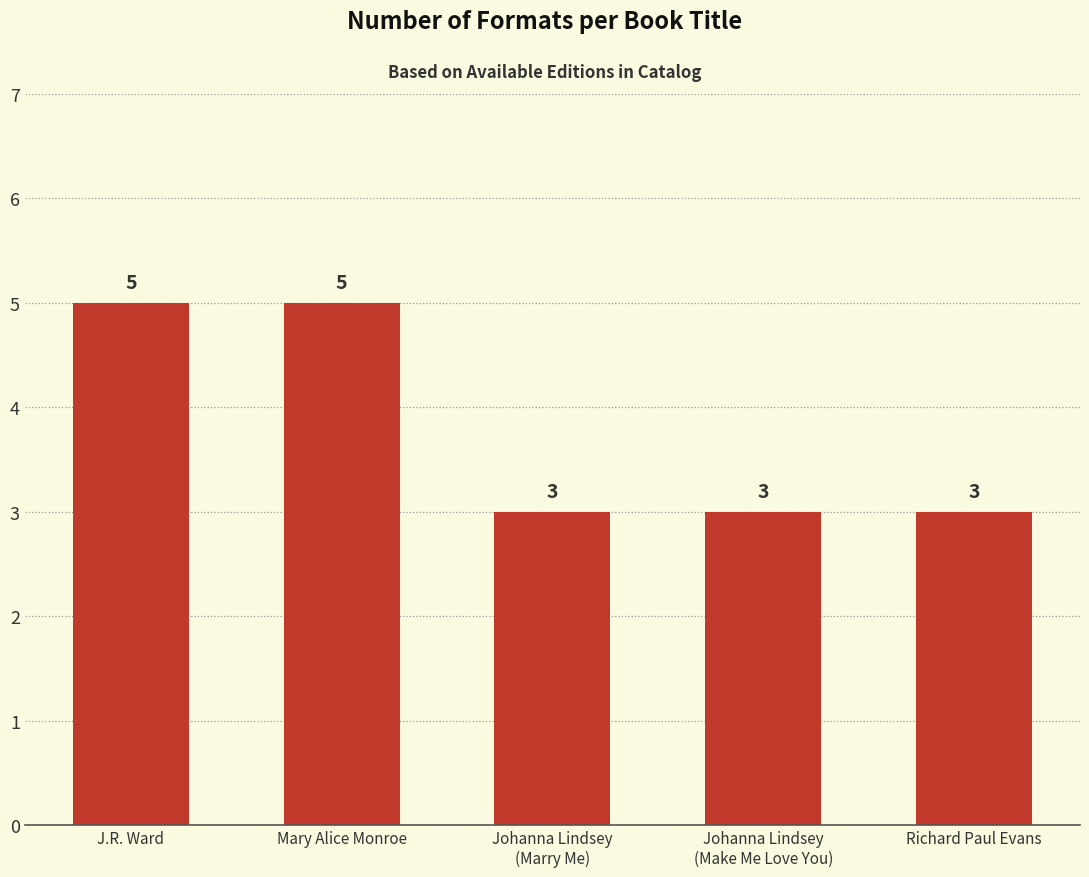

How many bars are there in total?

5